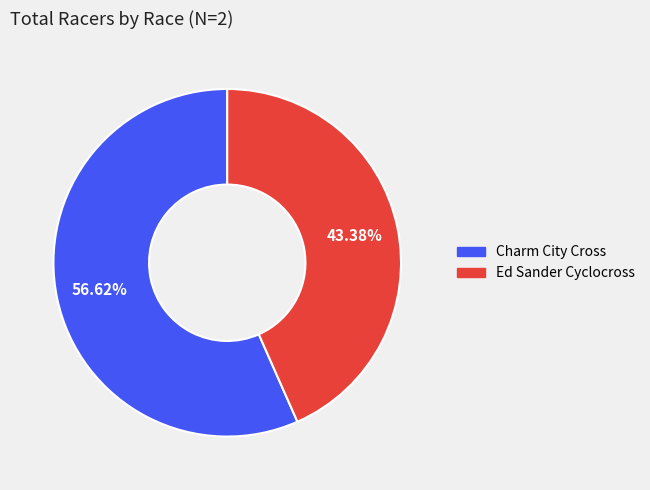

Is the sum of Ed Sander Cyclocross and Charm City Cross greater than half?

Yes